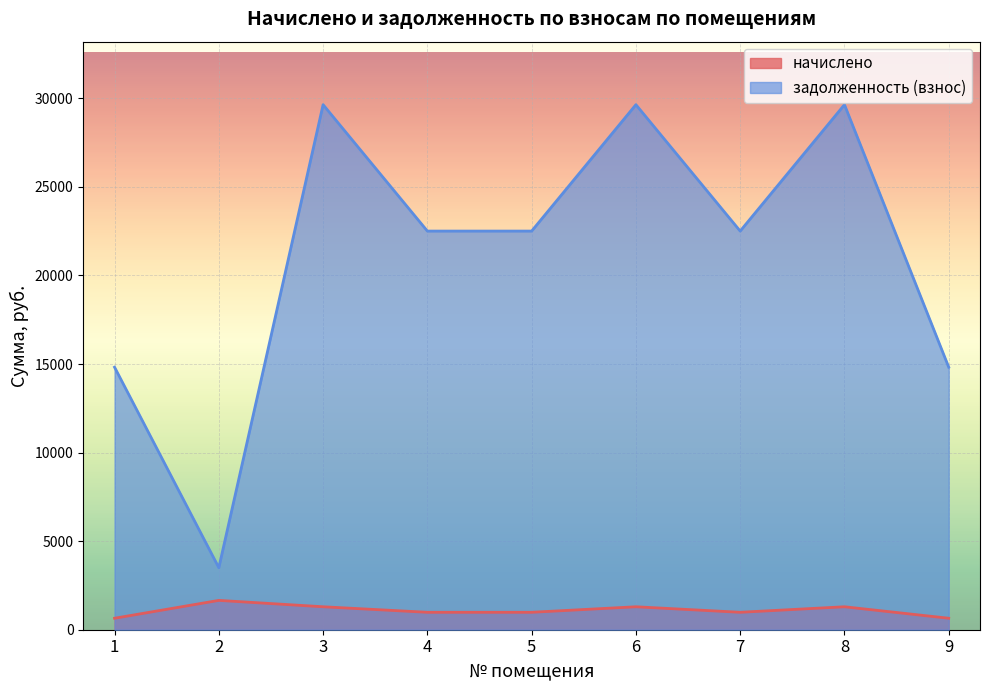

What is the difference between the задолженность (взнос) values at 1 and 8?

14819.8